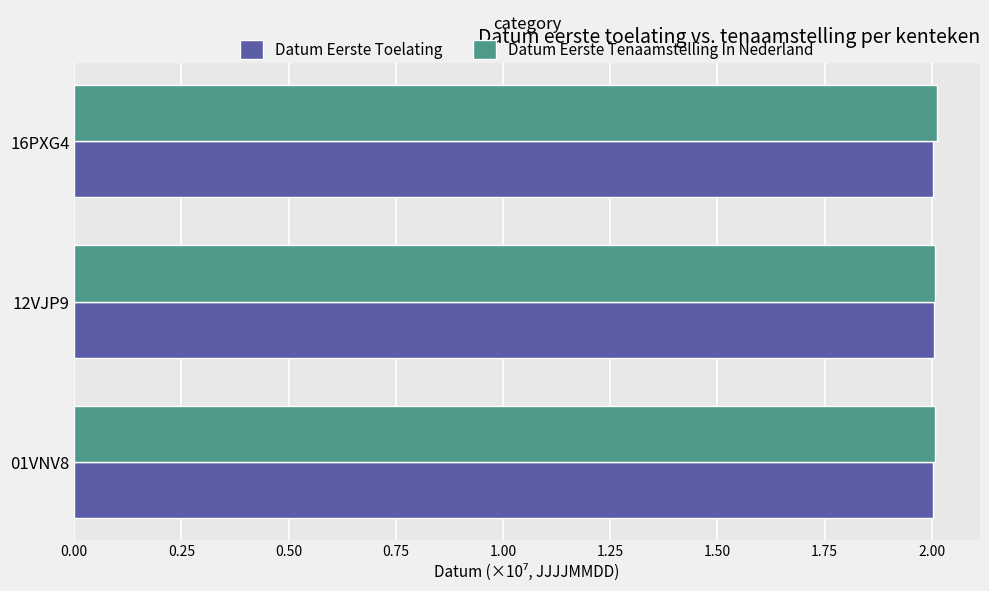

What is the average value of the Datum Eerste Toelating series?

2.0